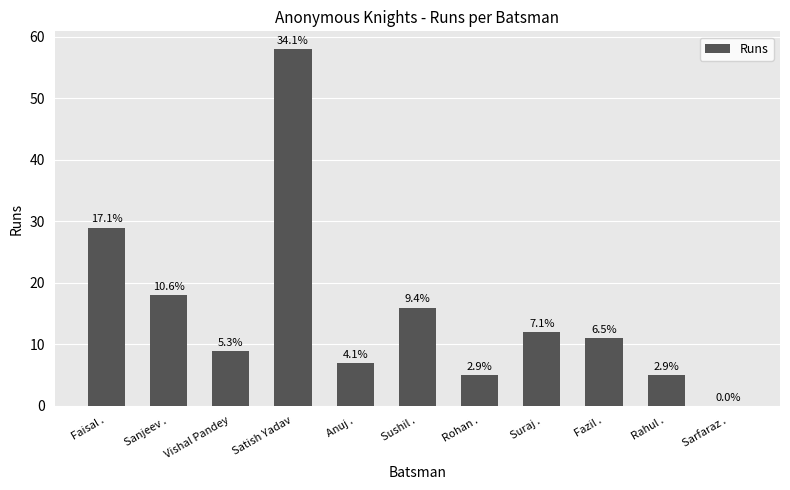

At which label does the data first exceed 11?

Faisal .